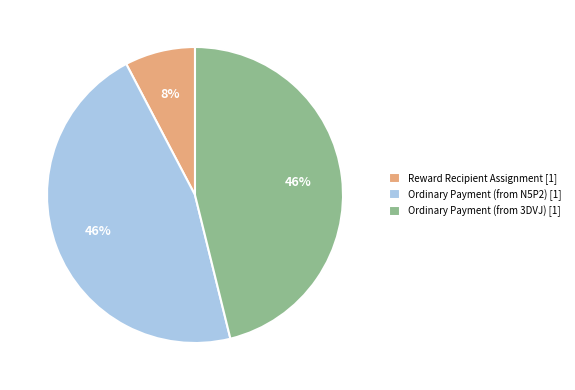

How many slices are in this pie chart?

3